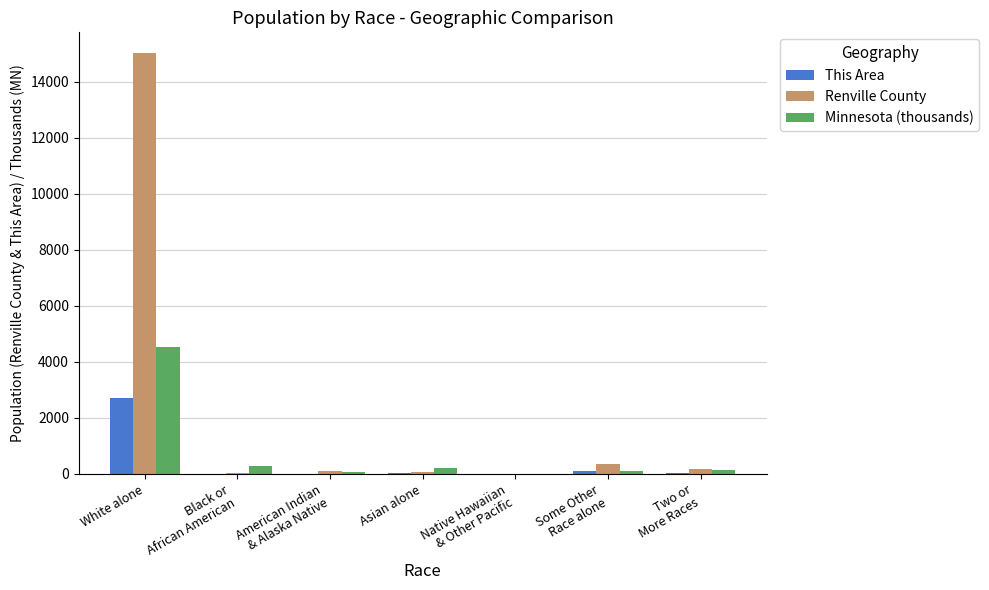

What is the maximum value shown in the chart?

15014.0